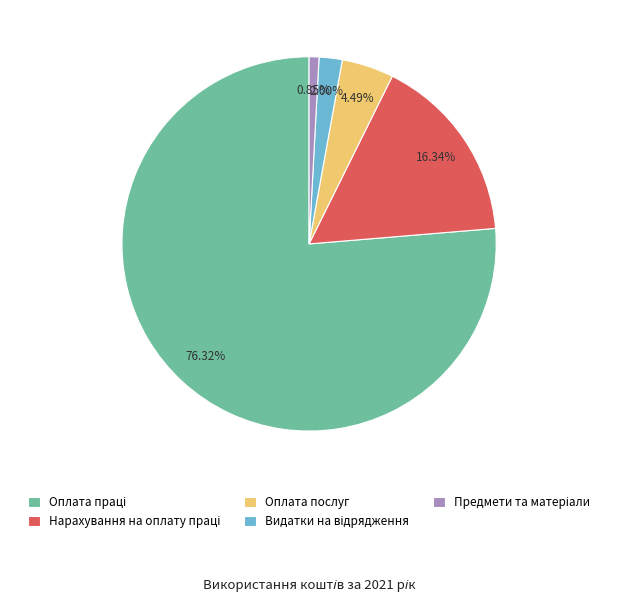

Does any single category account for the majority?

Yes